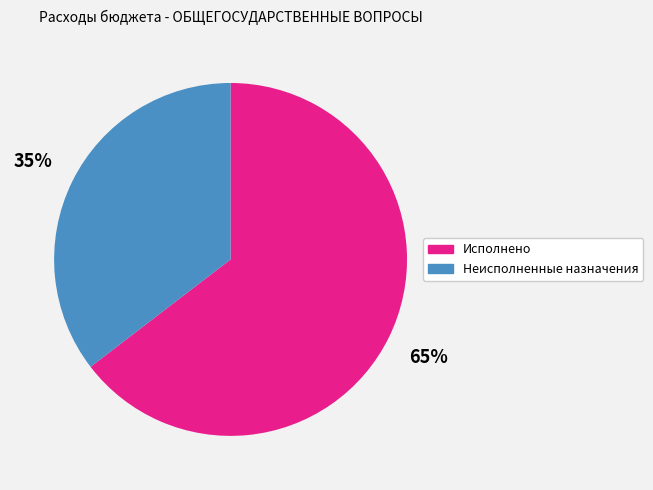

Combined, do Исполнено and Неисполненные назначения account for over 50%?

Yes